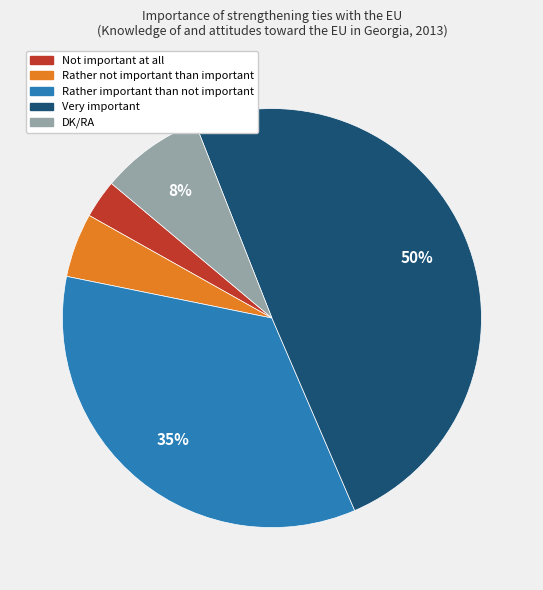

Does any single category account for the majority?

No